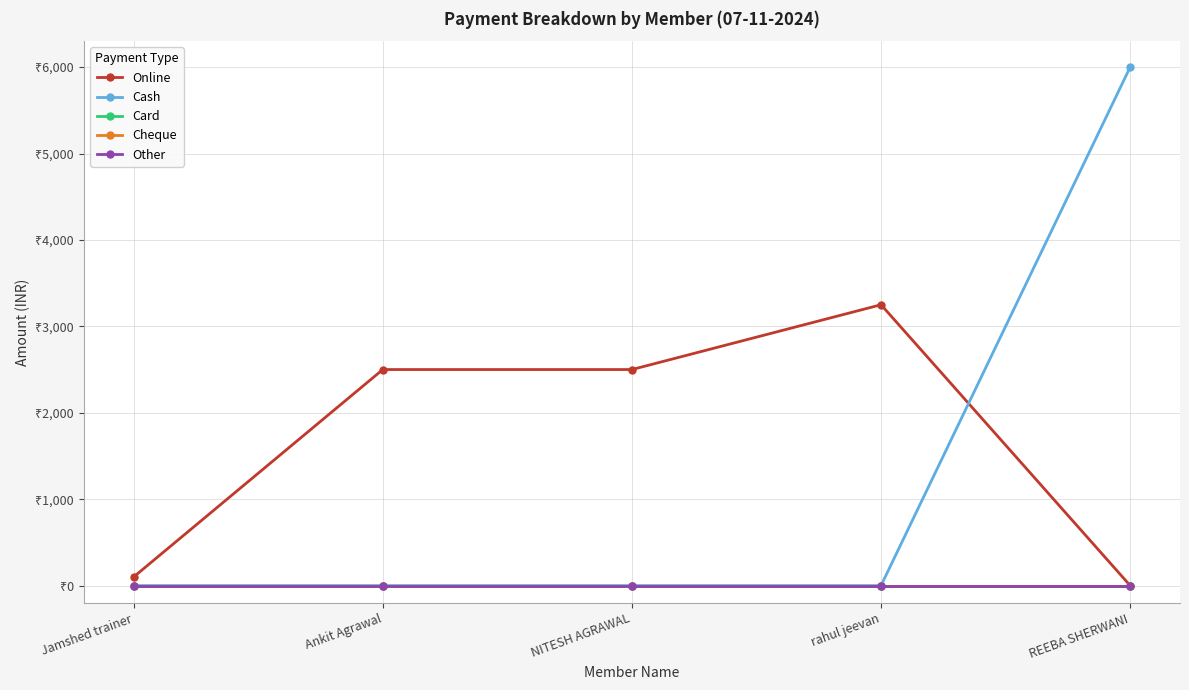

Which has a higher value, NITESH AGRAWAL or Jamshed trainer?

NITESH AGRAWAL